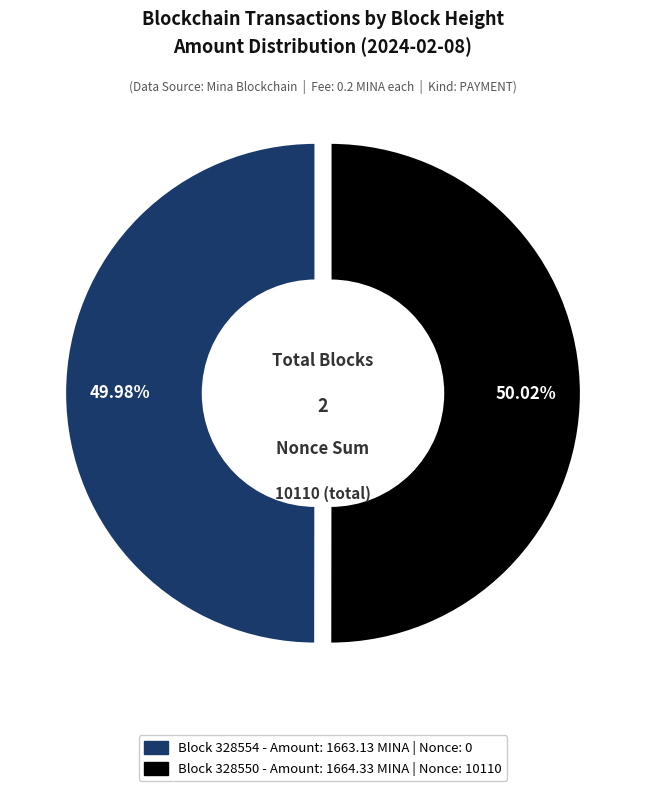

Is there any slice that represents more than half of the pie?

Yes